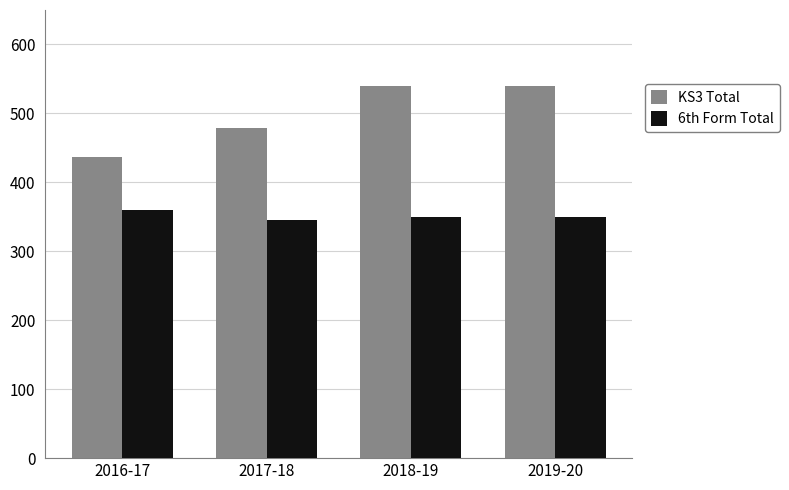

What is the label of the 2nd bar from the left?

2017-18